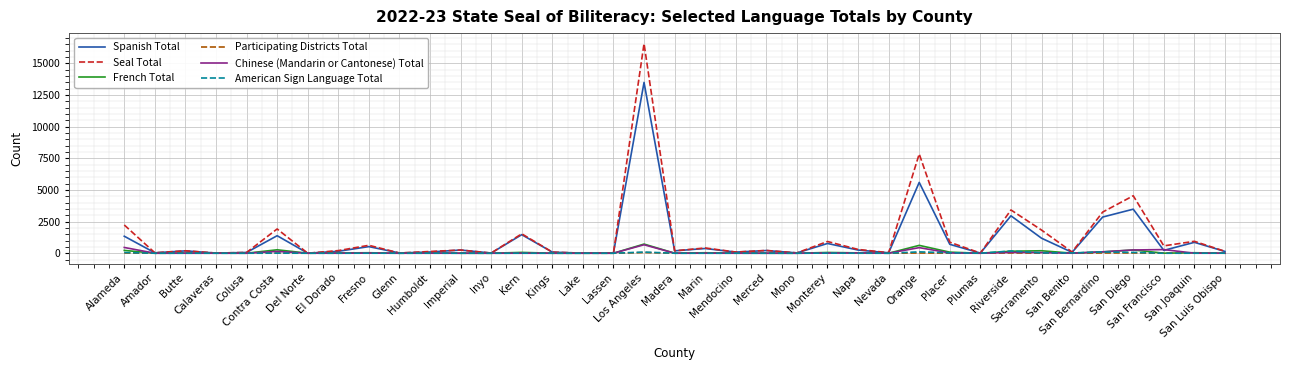

What is the greatest value displayed?

16558